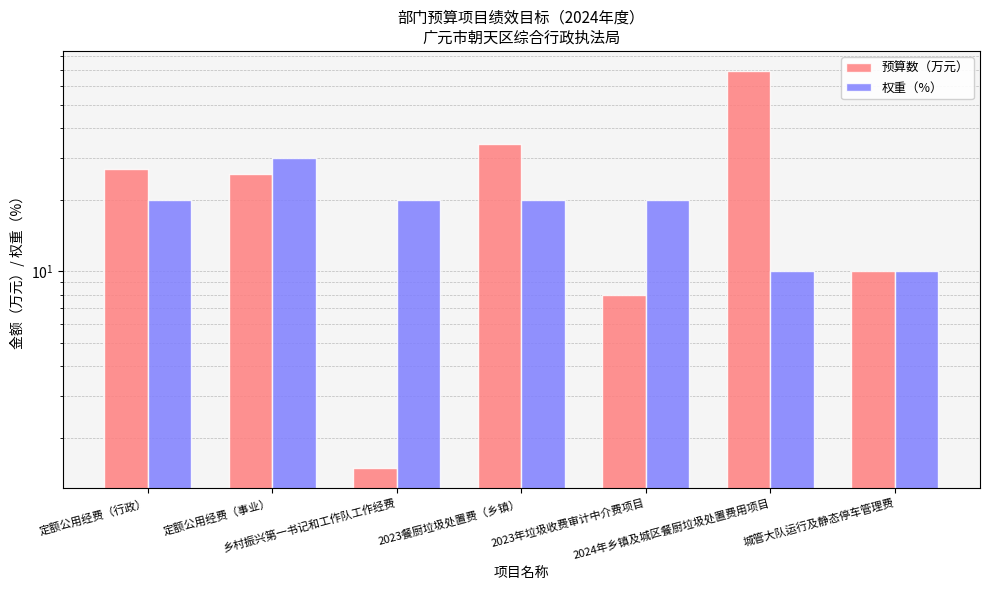

True or false: 权重（%） has a value of 10.0 at 2024年乡镇及城区餐厨垃圾处置费用项目.

True